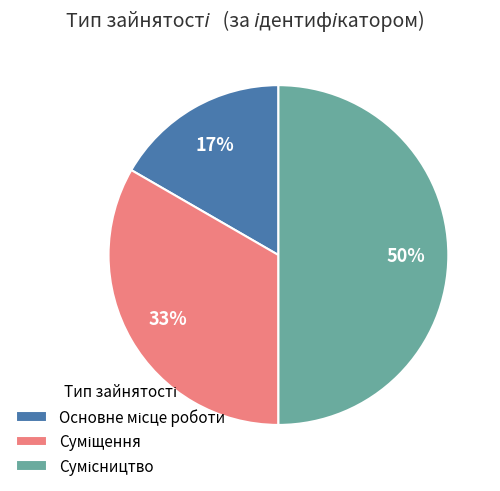

To the nearest percent, what is the average slice percentage?

33%